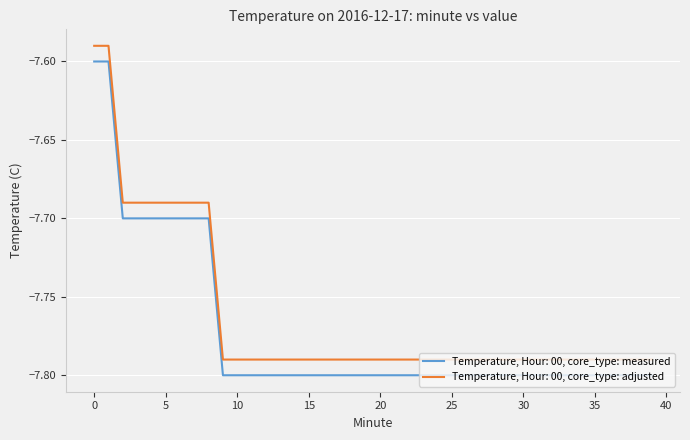

List the series in order of their peak value, lowest first.

Temperature, Hour: 00, core_type: measured, Temperature, Hour: 00, core_type: adjusted